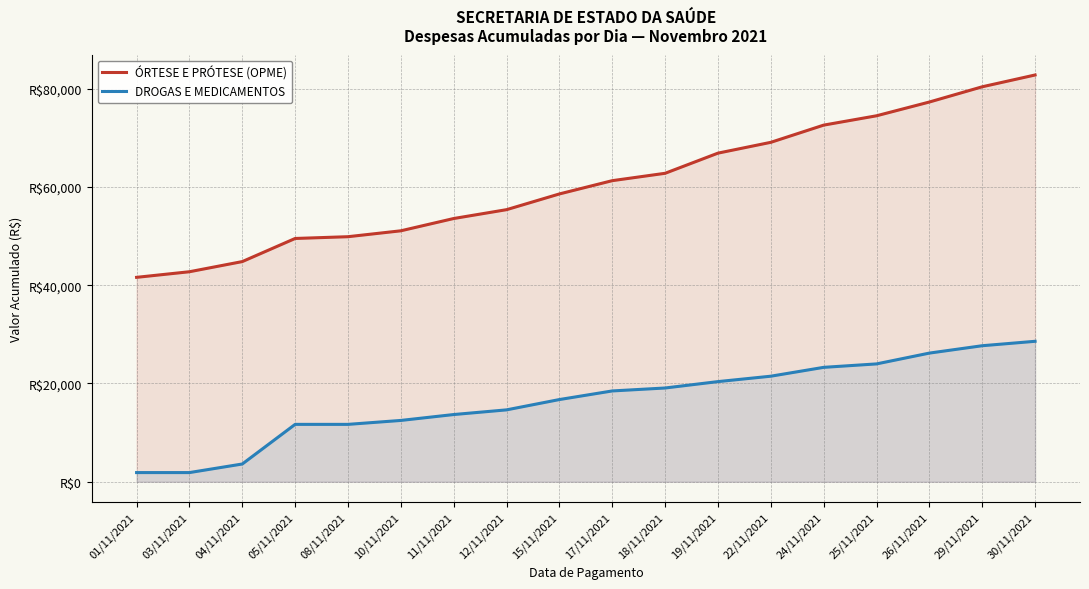

Where is ÓRTESE E PRÓTESE (OPME) nearest to the value 62172?

18/11/2021